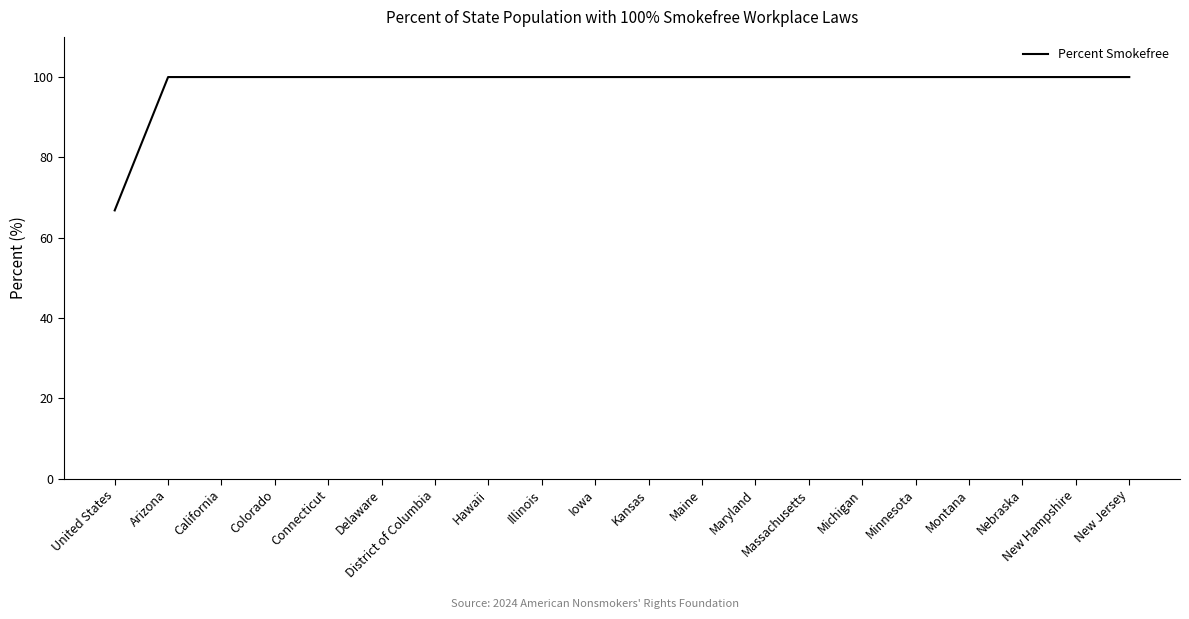

What is the difference between the maximum and minimum values?

33.2